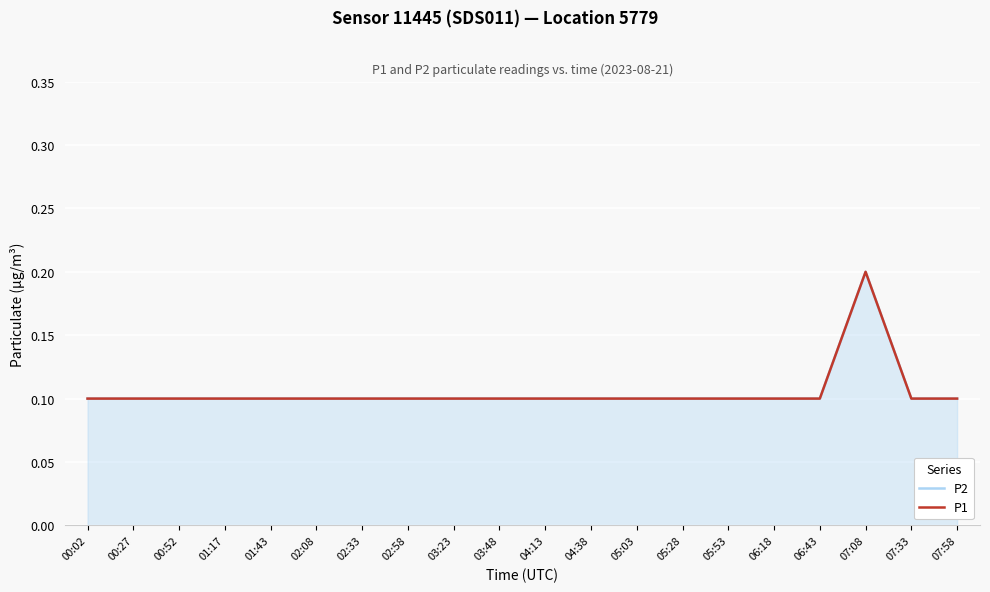

Reading left to right, what are all the values shown in this chart?

P2: 0.1	0.1	0.1	0.1	0.1	0.1	0.1	0.1	0.1	0.1	0.1	0.1	0.1	0.1	0.1	0.1	0.1	0.2	0.1	0.1
P1: 0.1	0.1	0.1	0.1	0.1	0.1	0.1	0.1	0.1	0.1	0.1	0.1	0.1	0.1	0.1	0.1	0.1	0.2	0.1	0.1